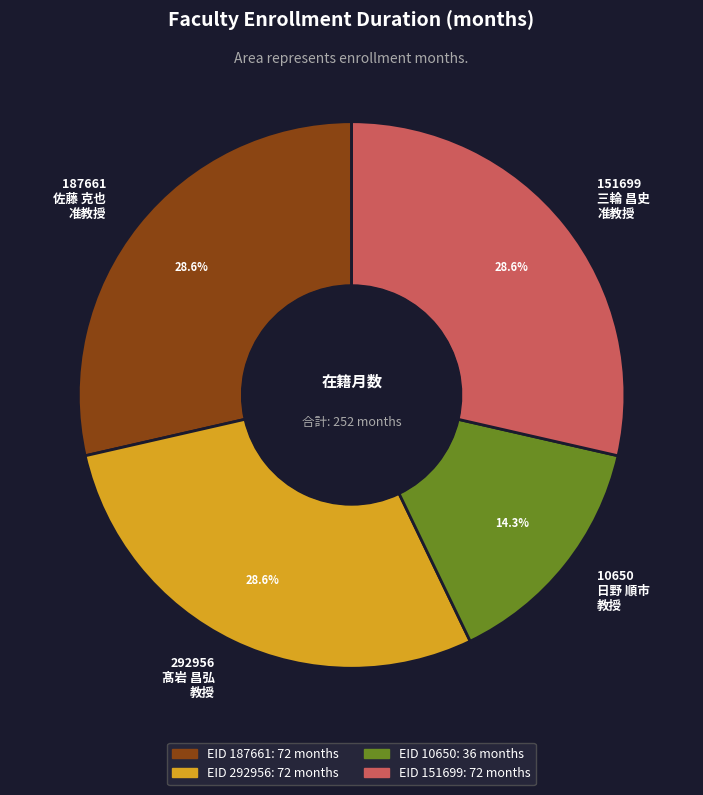

Which category has the smallest portion of the pie?

10650 日野 順市 教授